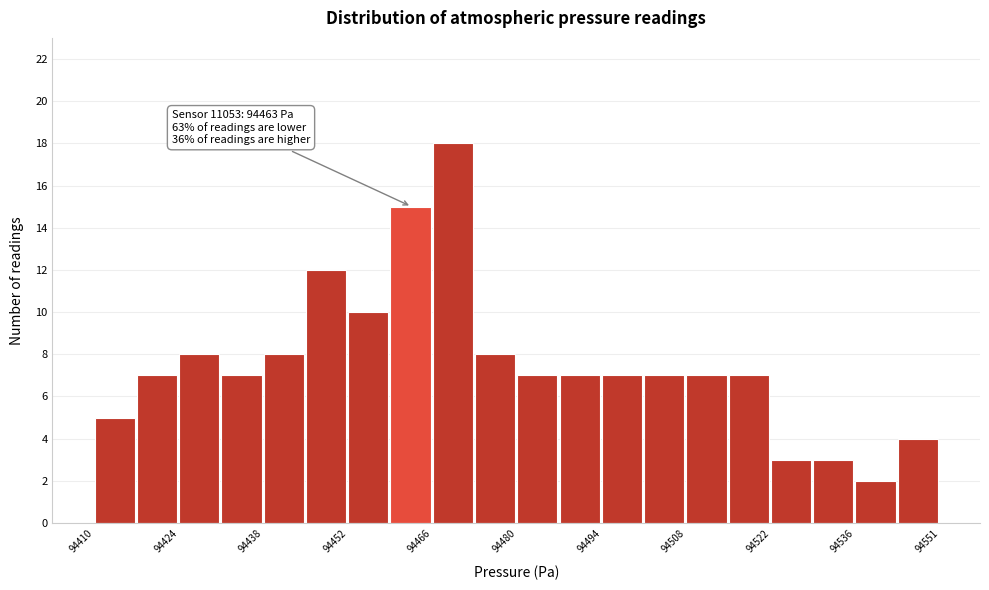

Around what value on the x-axis is the tallest bar? Give the approximate position of its centre, as read against the axis.

94470